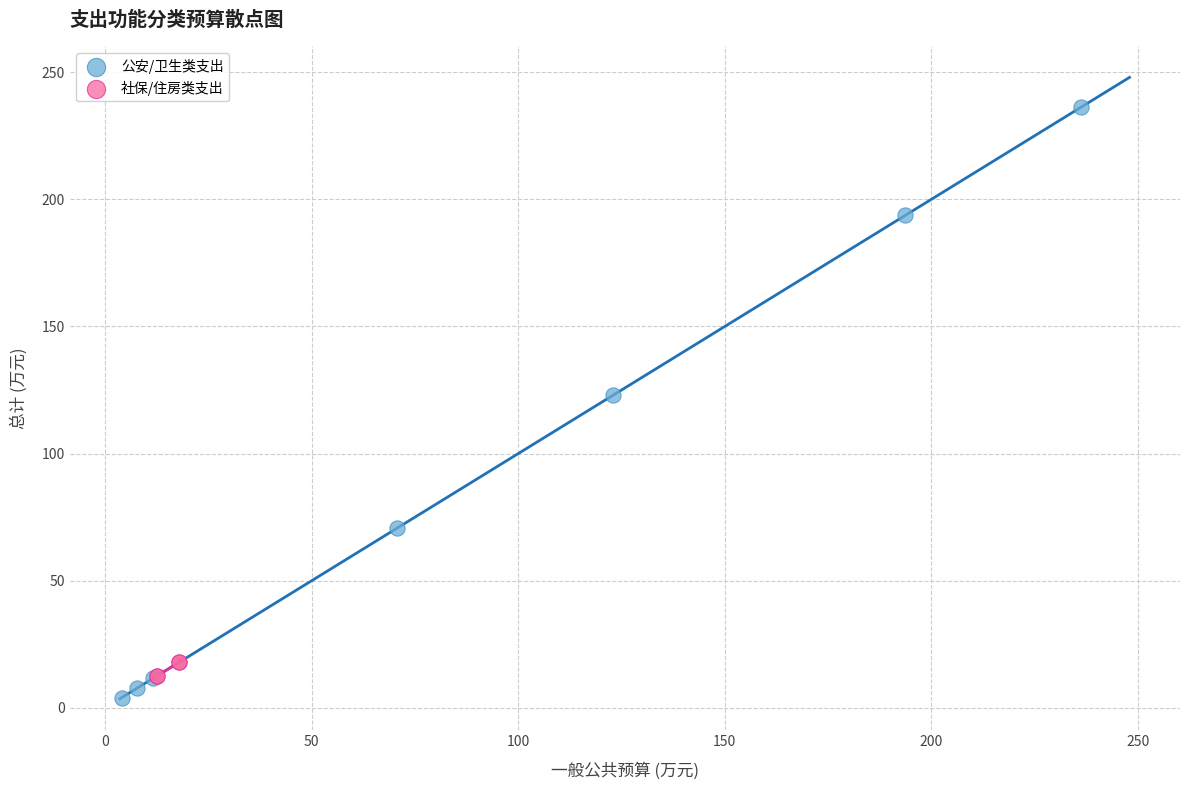

Which series has the widest spread of Y values?

公安/卫生类支出